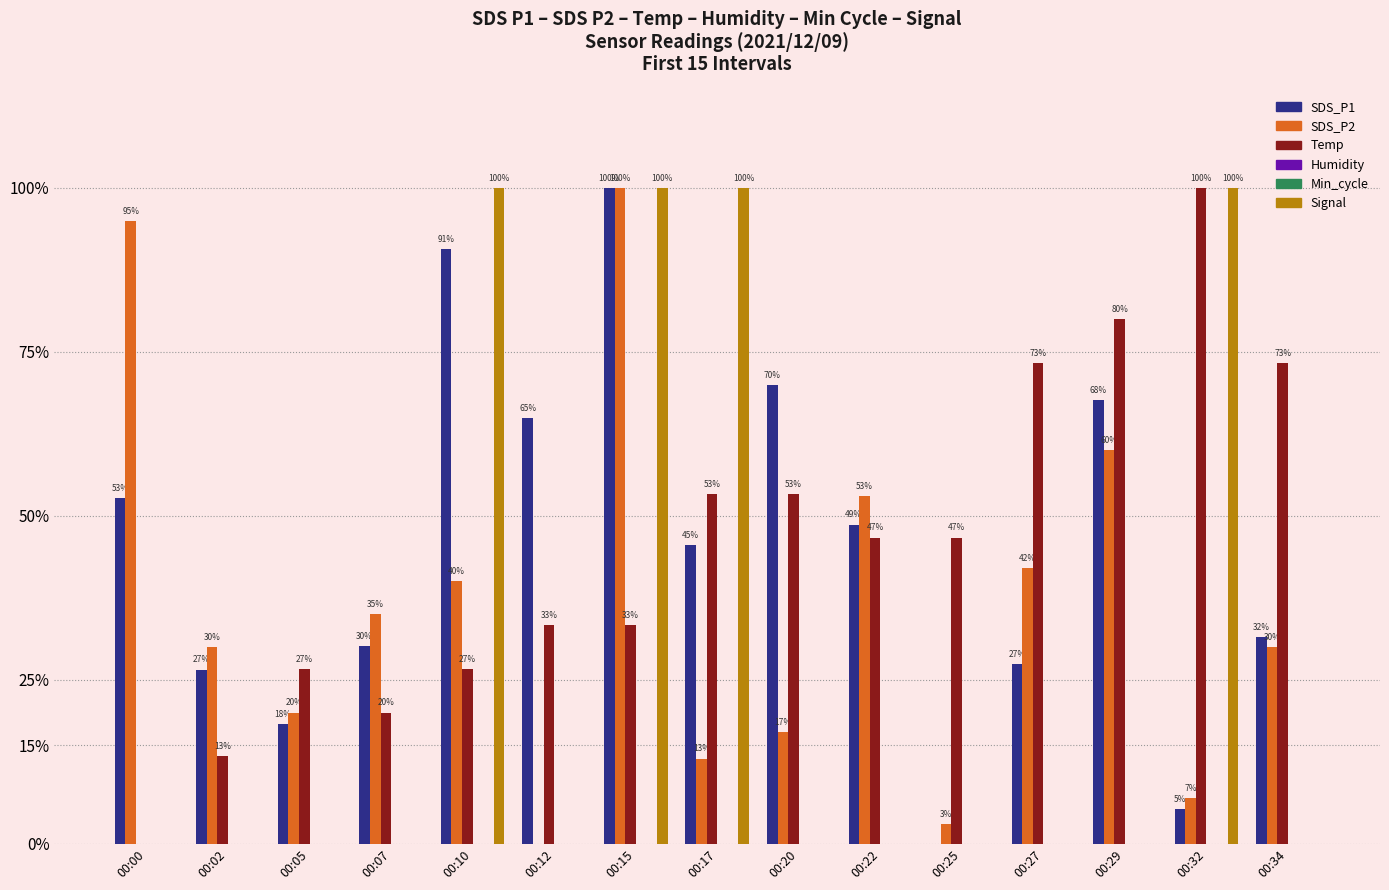

What is the greatest value displayed?

100.0